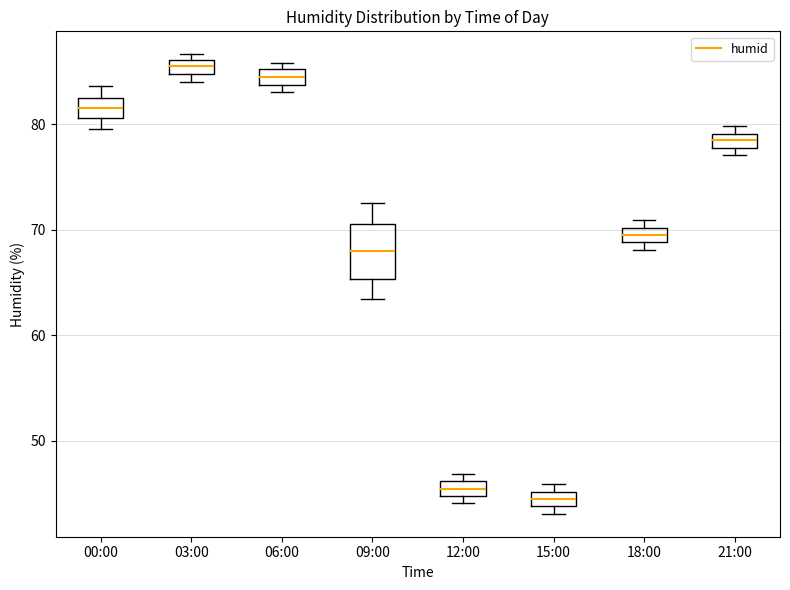

Where is the upper edge of the box for 21:00 on the y-axis? The values are not printed on the chart, so give them approximately, as read against the axis.

79